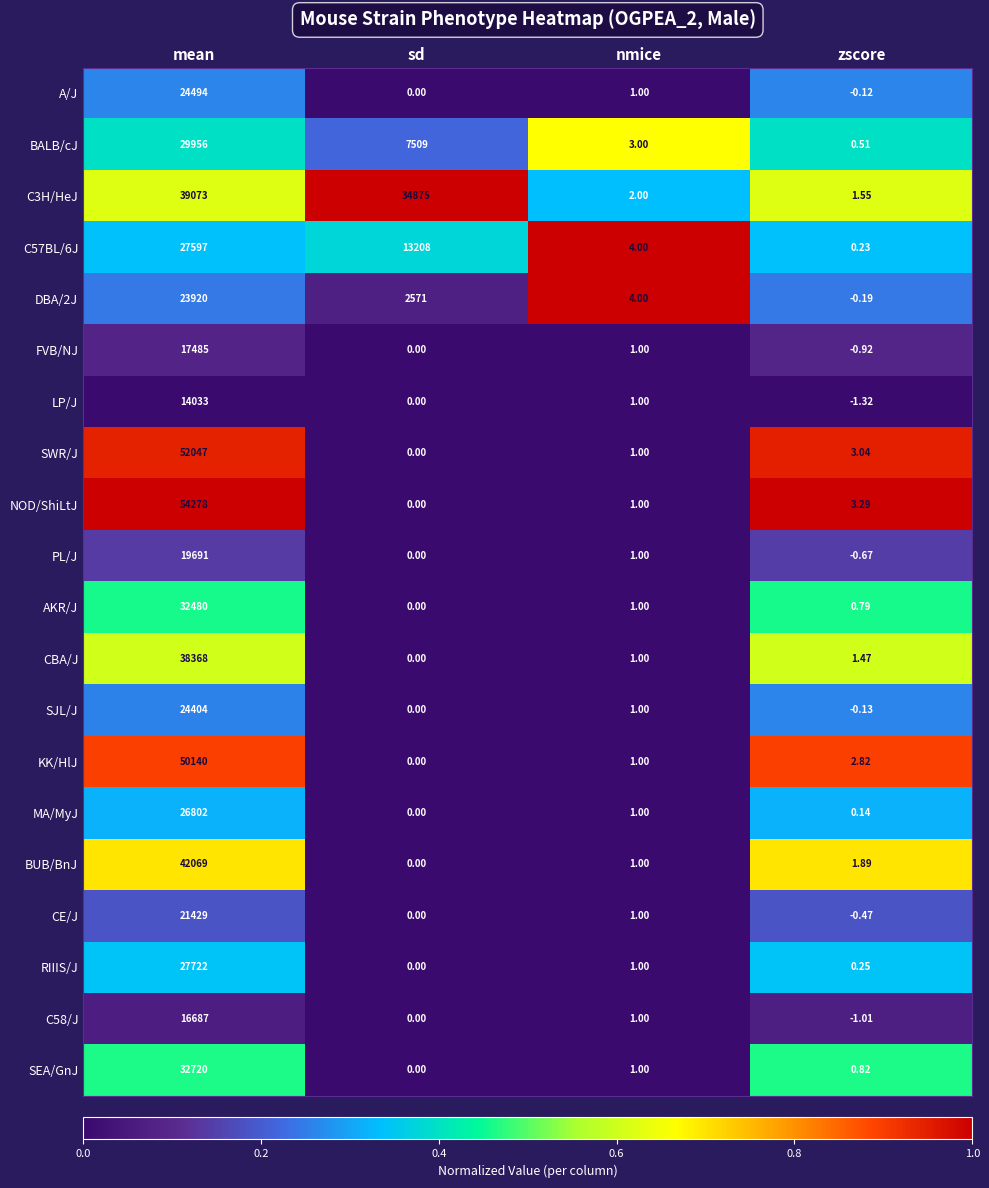

Where does the A/J series first go above 1?

mean